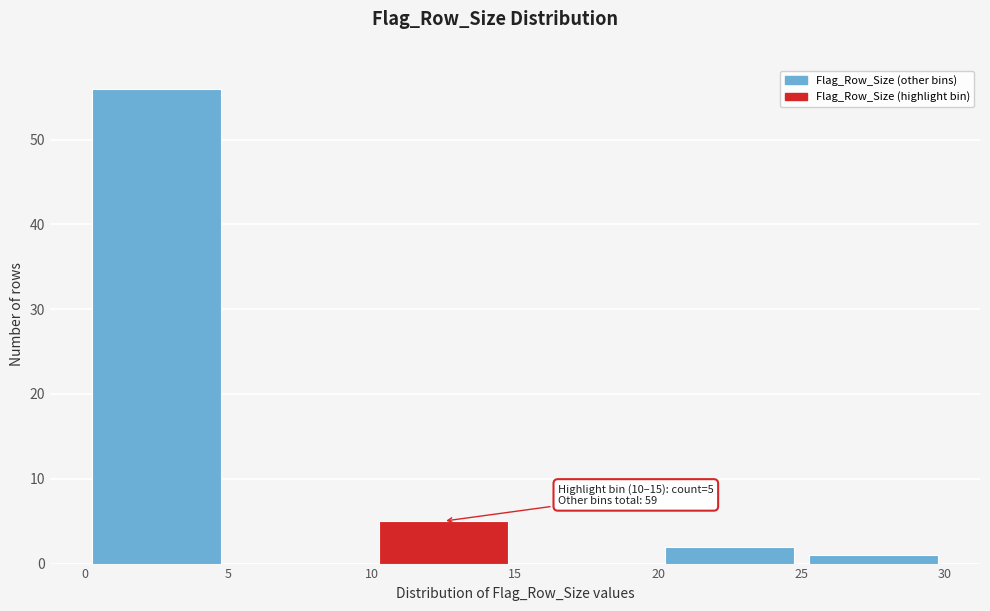

Which range on the x-axis has the tallest bar?

0 to 5